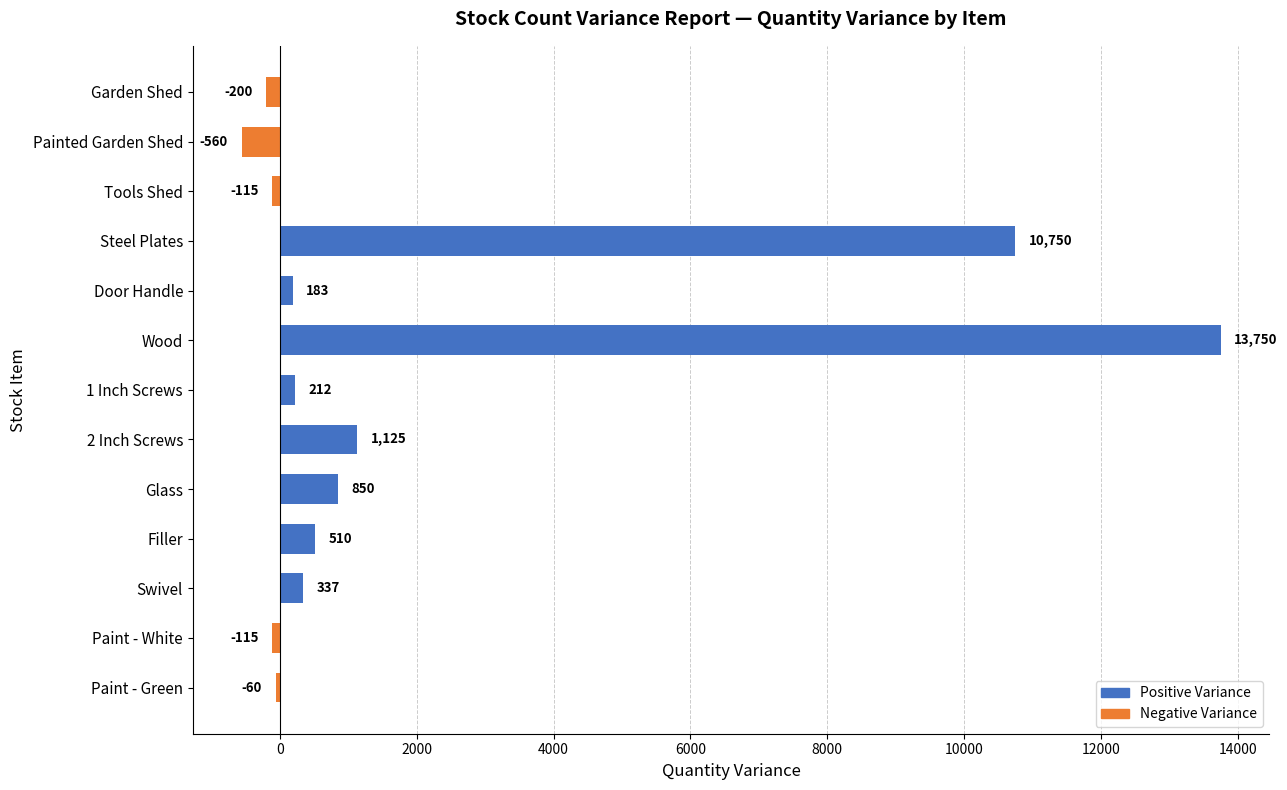

What is the difference between the maximum and second lowest values?

13950